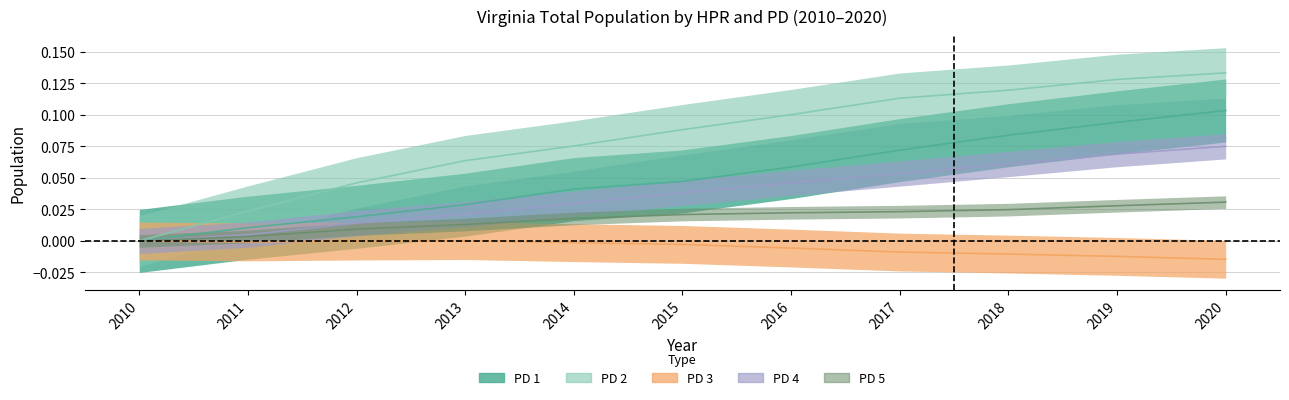

True or false: PD 5 has a value of 0.0 at 2017.

False